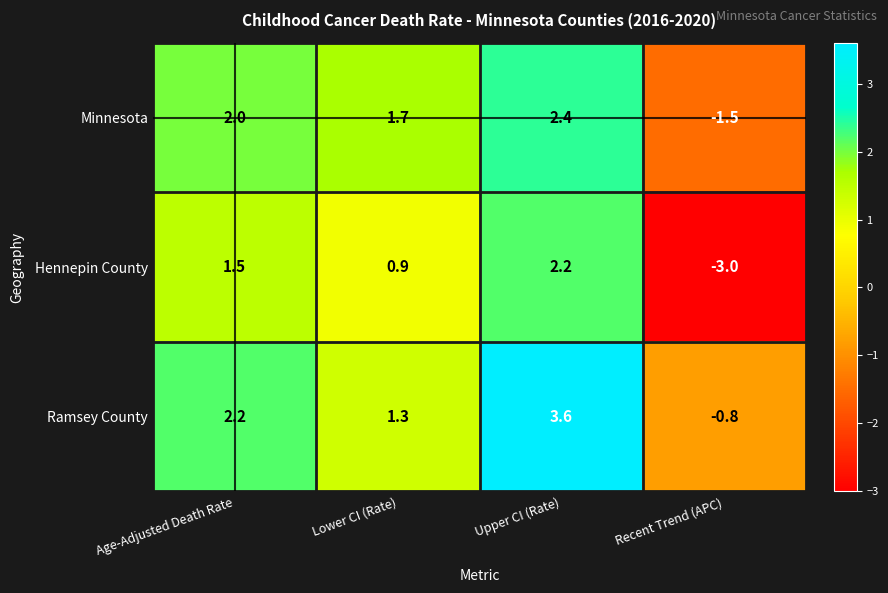

What is the greatest value displayed?

3.6